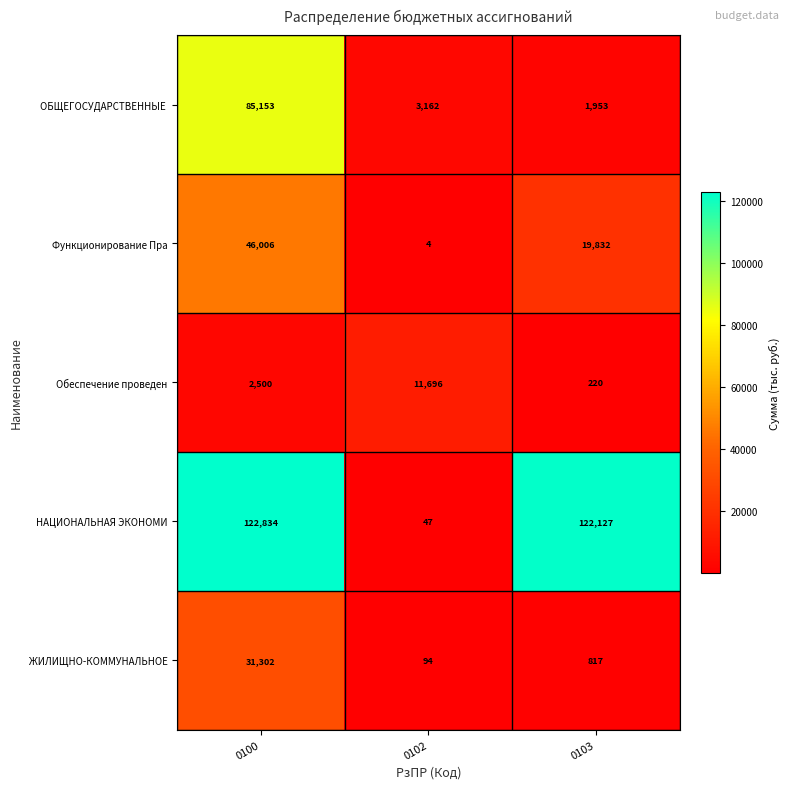

Rank the categories by НАЦИОНАЛЬНАЯ ЭКОНОМИ value from lowest to highest.

0102, 0103, 0100